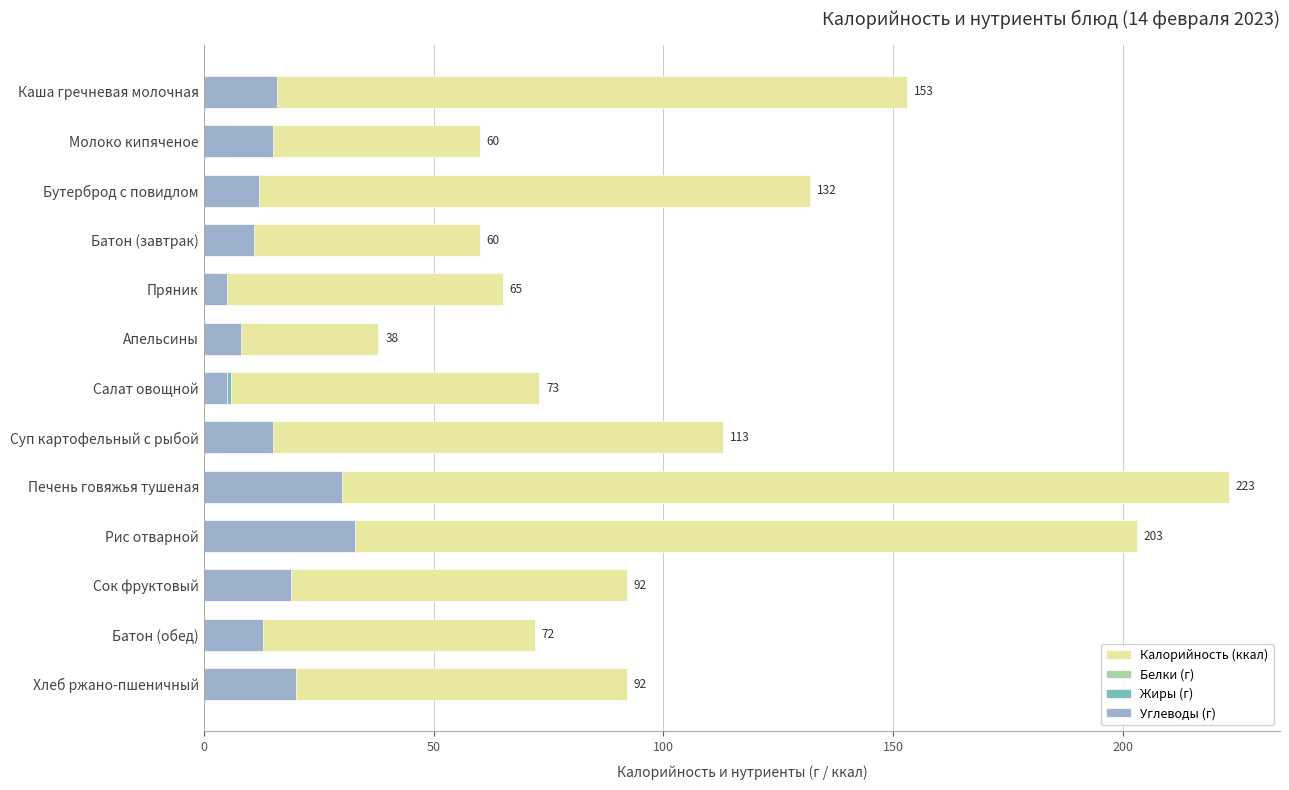

At how many categories does at least one series exceed 211?

1